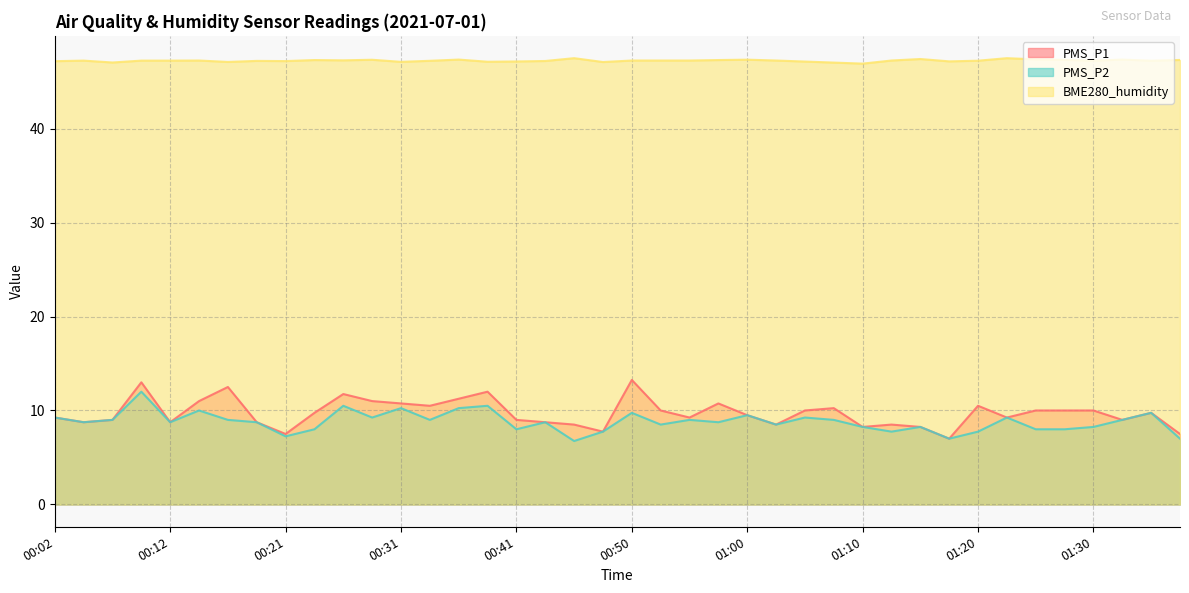

Where does the BME280_humidity series first go above 47?

00:02